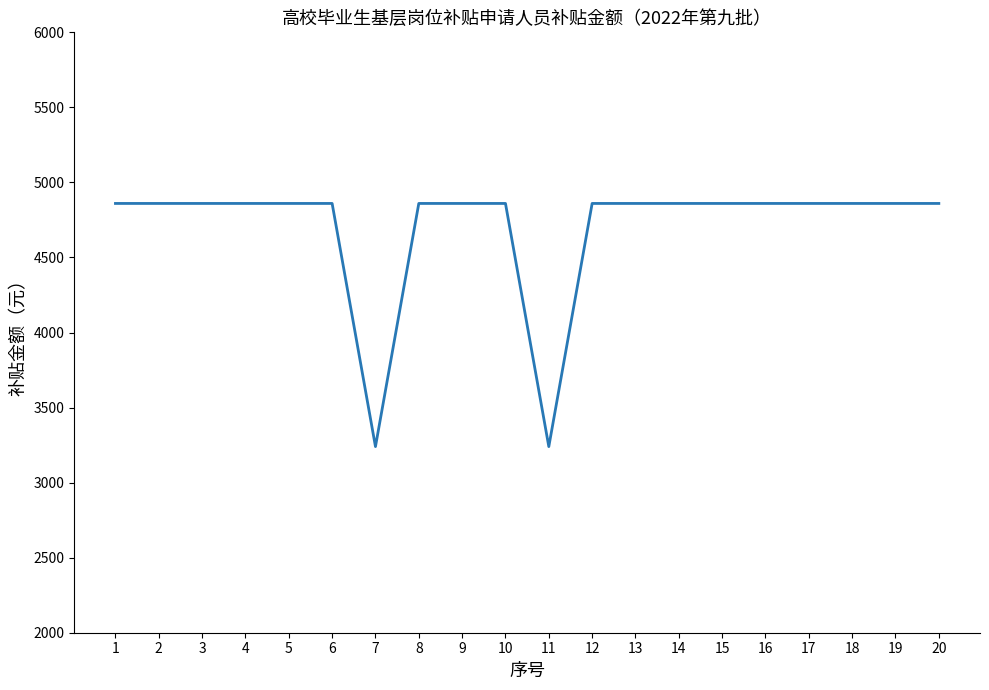

What is the smallest value displayed?

3240